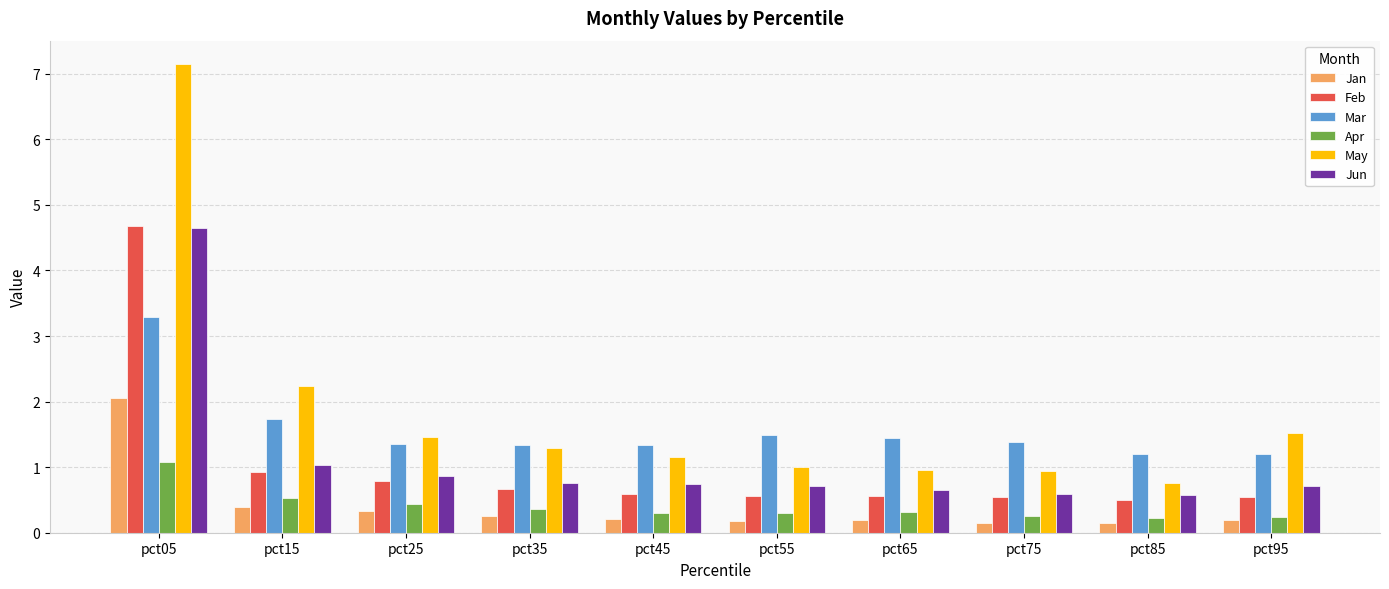

What value does the Feb series have at pct75?

0.5